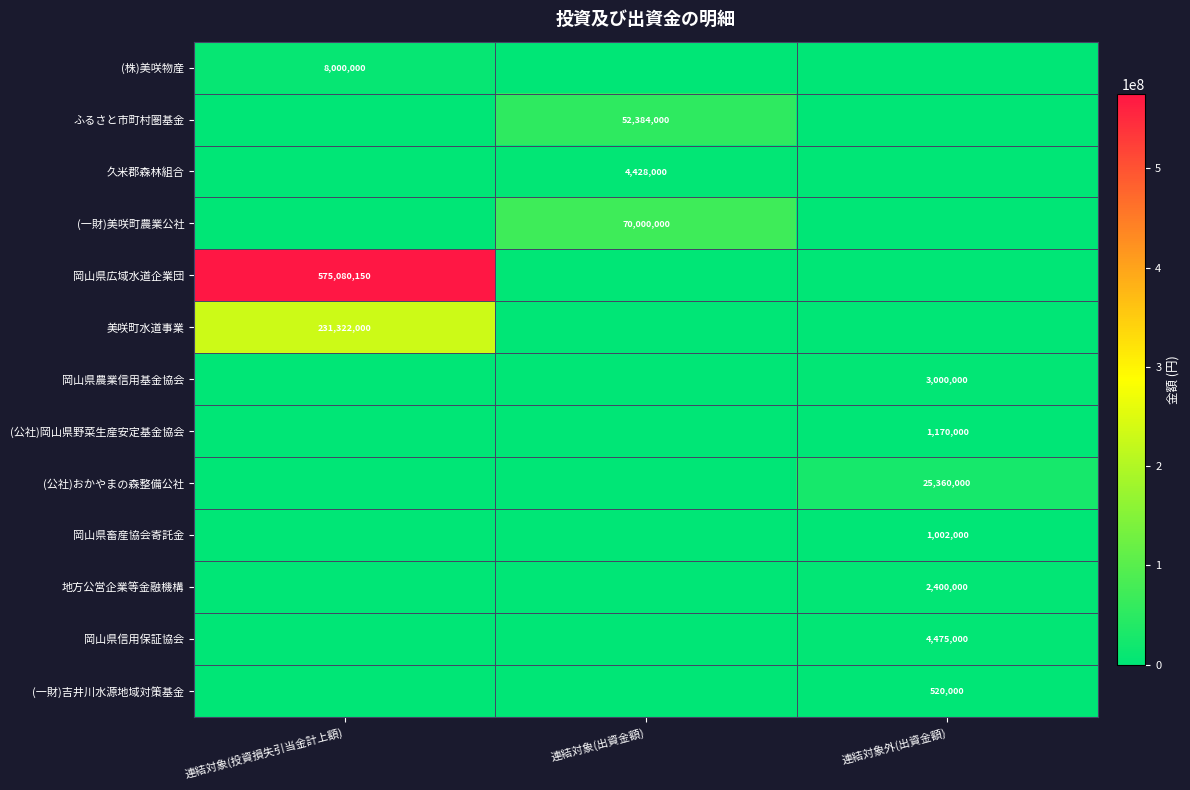

Is it true that ふるさと市町村圏基金 equals 20373174 at 連結対象(出資金額)?

False